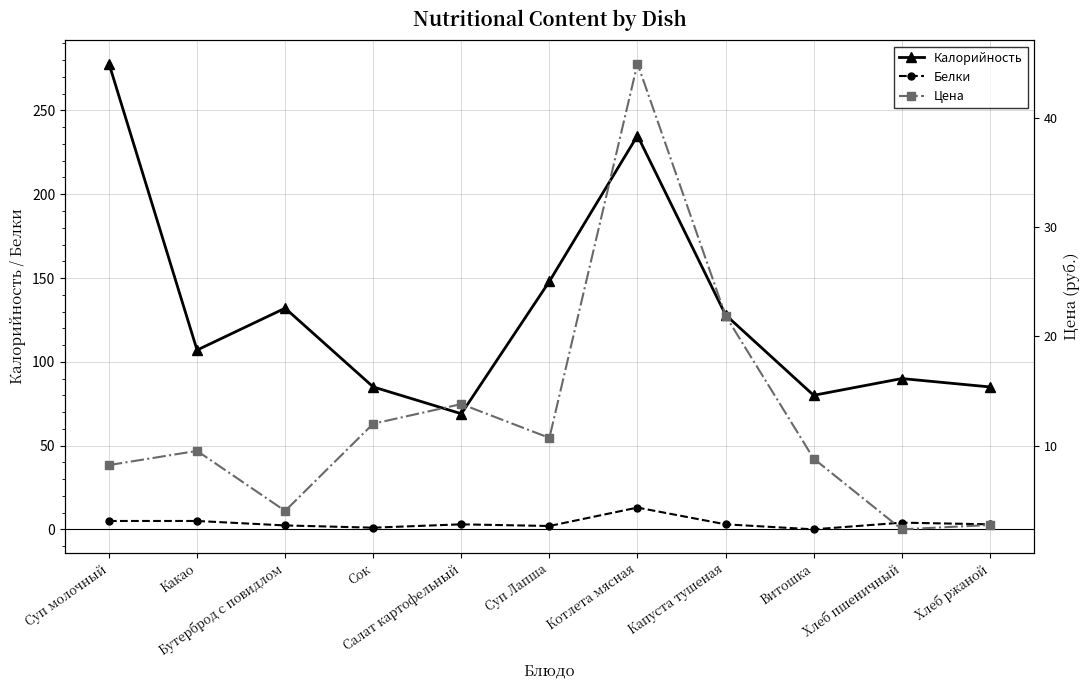

Reading left to right, what are all the values shown in this chart?

Калорийность: 278.0	107.0	132.0	85.0	69.0	148.0	235.0	128.0	80.0	90.0	85.0
Белки: 5.0	5.0	2.3	1.0	3.0	2.0	13.0	3.0	0.0	4.0	3.0
Цена: 8.2	9.5	4.0	12.0	13.8	10.7	45.0	21.9	8.8	2.3	2.7